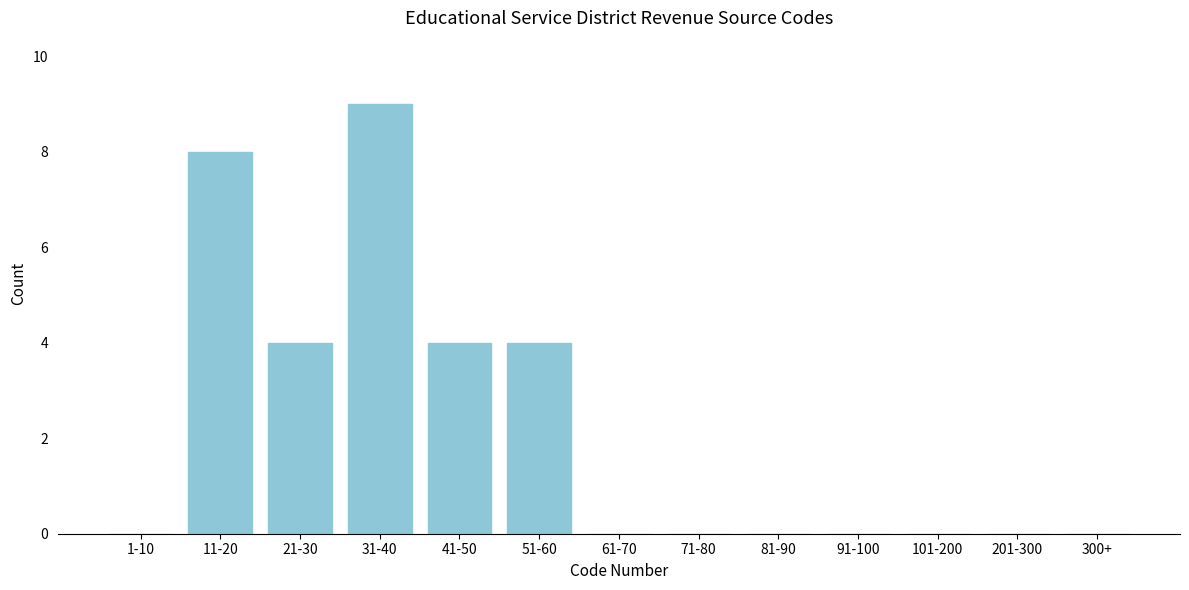

Reading right to left, what are all the values shown in this chart?

300+=0	201-300=0	101-200=0	91-100=0	81-90=0	71-80=0	61-70=0	51-60=4	41-50=4	31-40=9	21-30=4	11-20=8	1-10=0